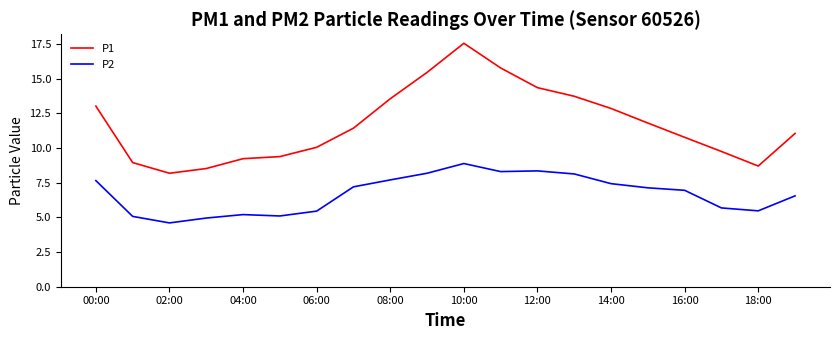

What is the difference between the maximum and minimum values in the P2 series?

4.3